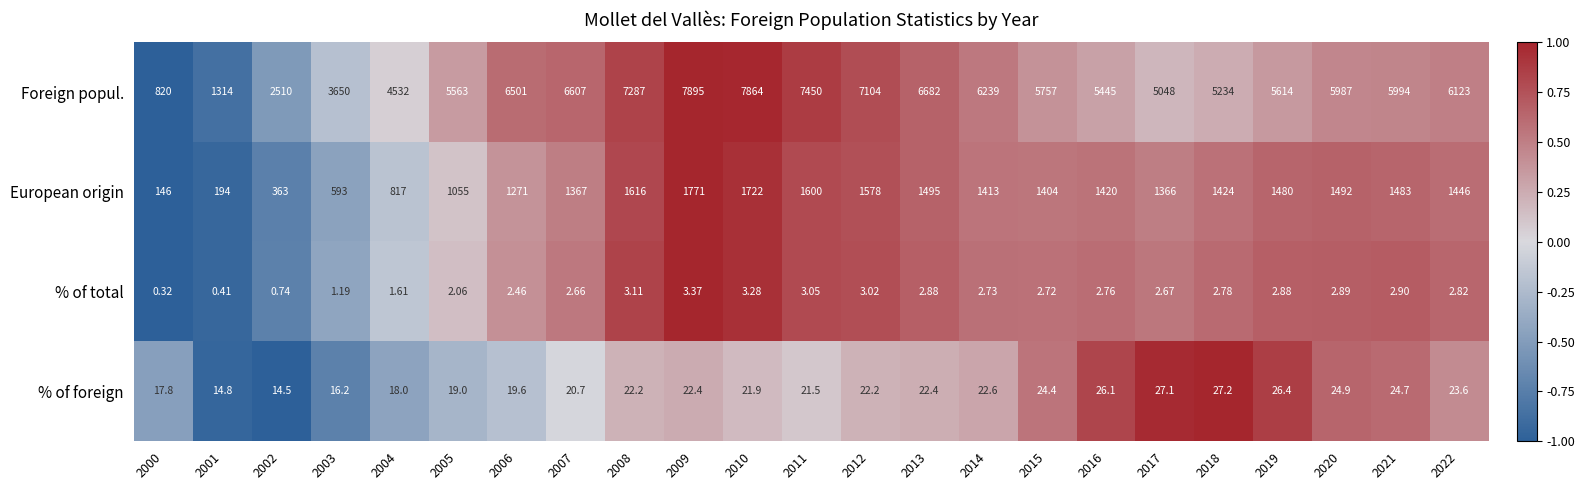

Which series has the largest range (max minus min)?

Foreign popul.